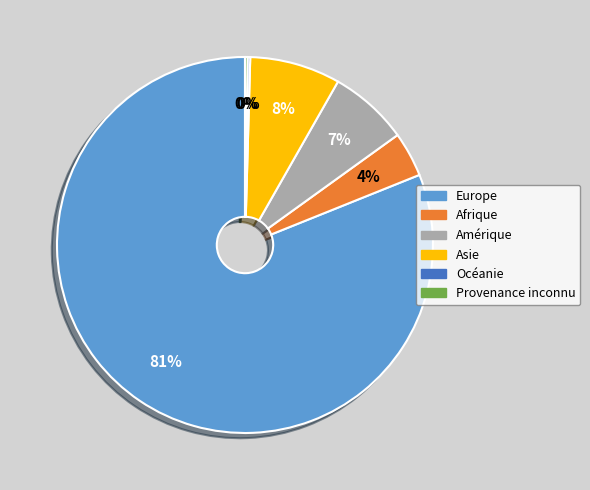

To the nearest percent, what portion does Amérique represent?

7%